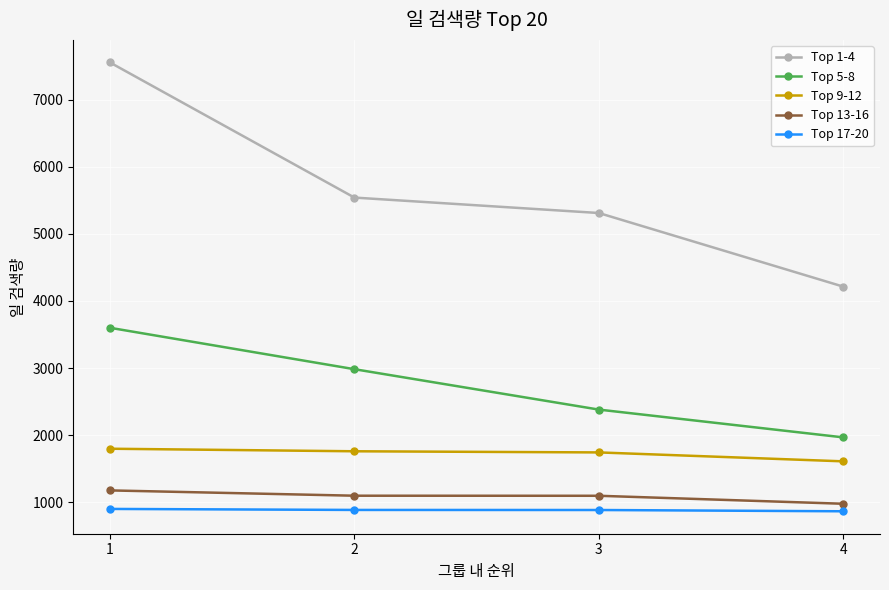

How many values in the Top 1-4 series are below 5540?

2